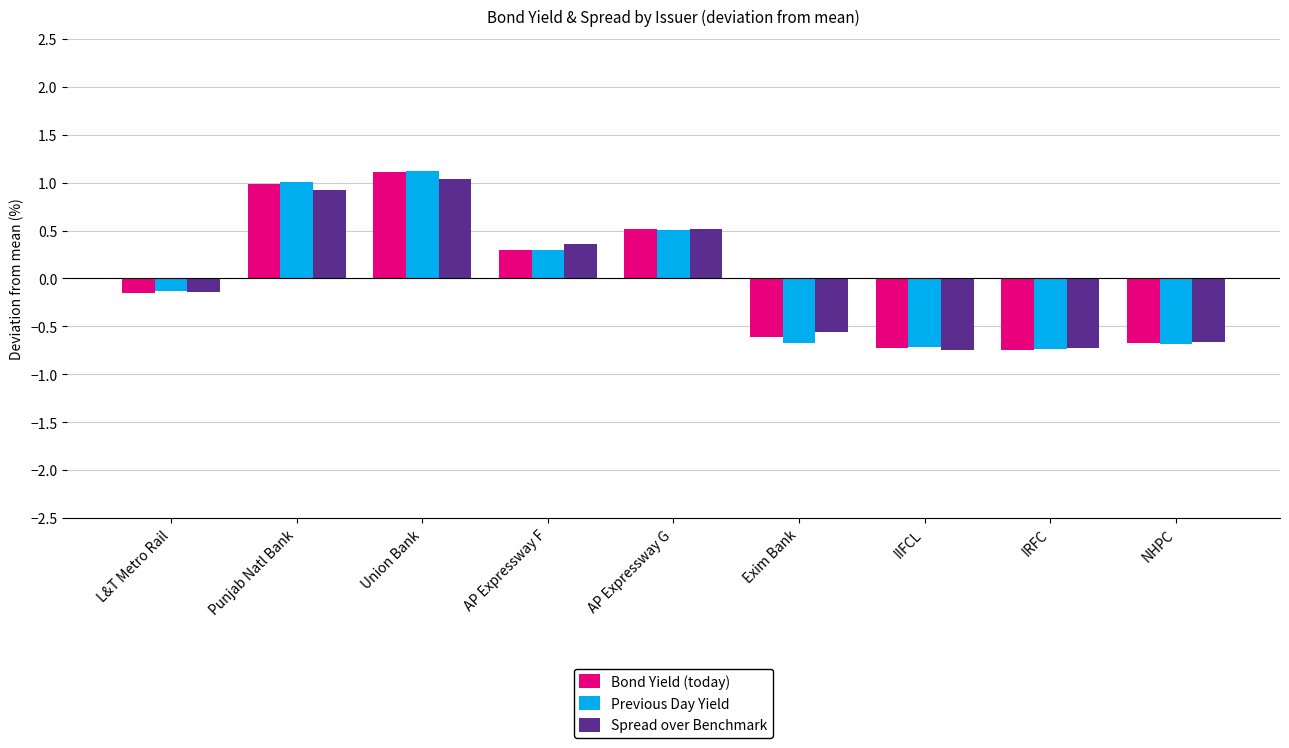

What is the label of the 9th bar from the left?

NHPC